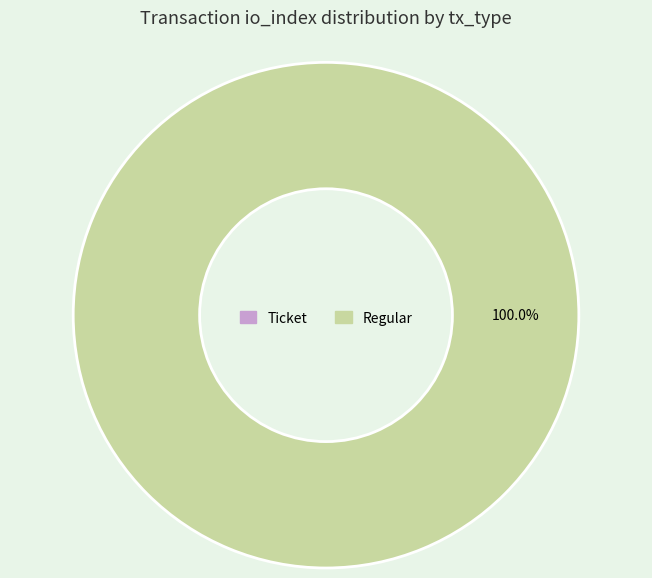

How many slices are in this pie chart?

2